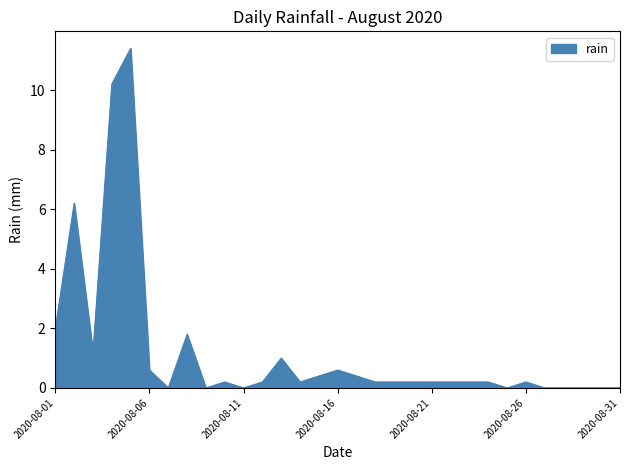

How many lines are shown in the chart?

1